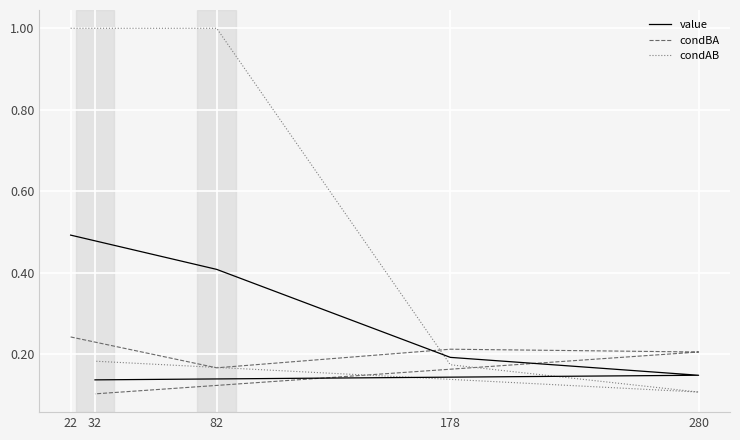

The condAB series shows 0.6 at 22. True or false?

False